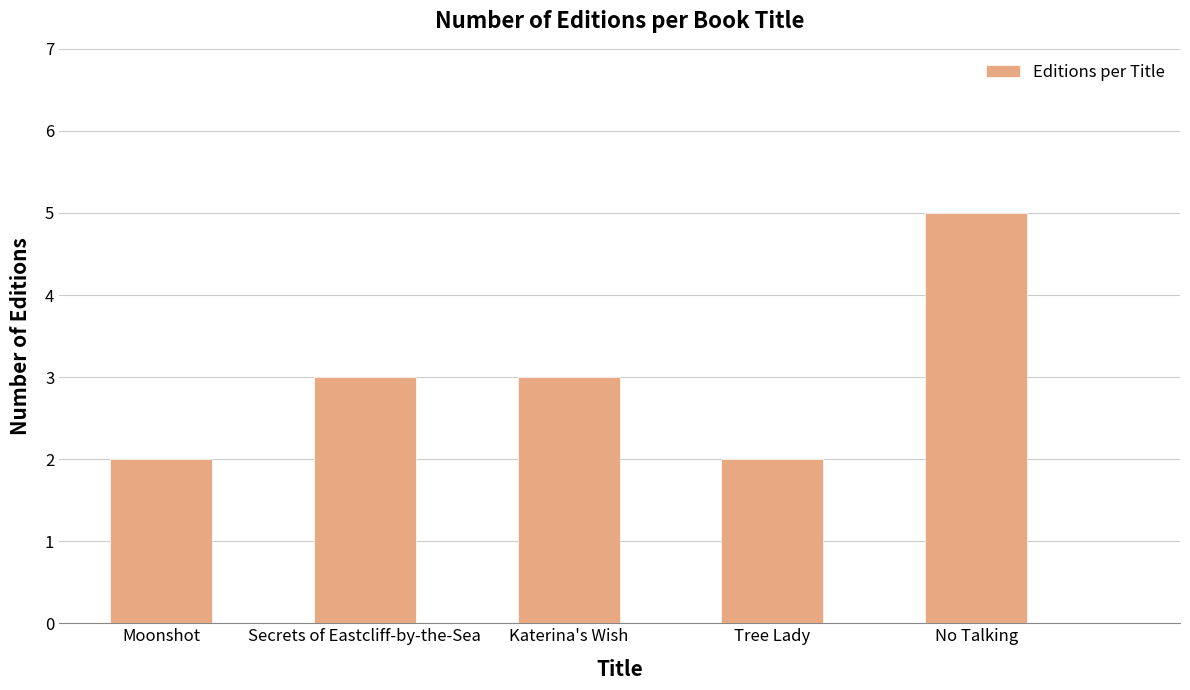

Reading left to right, transcribe all the data shown in this chart.

2	3	3	2	5